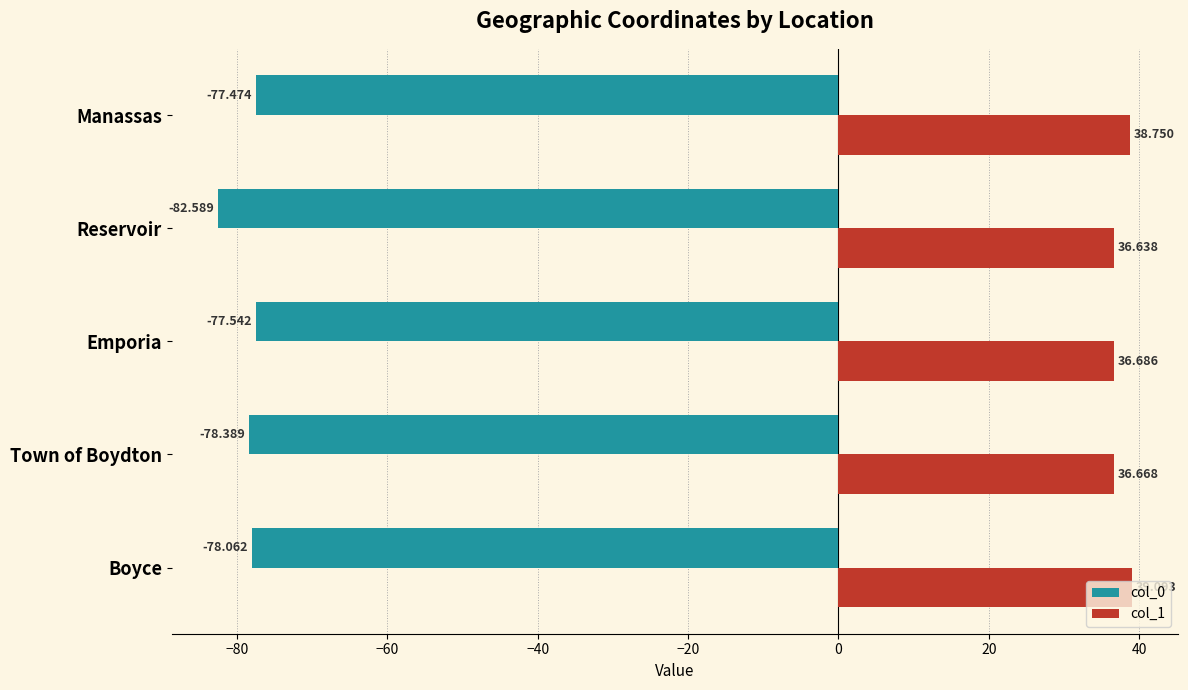

Which series has the widest spread of values?

col_0